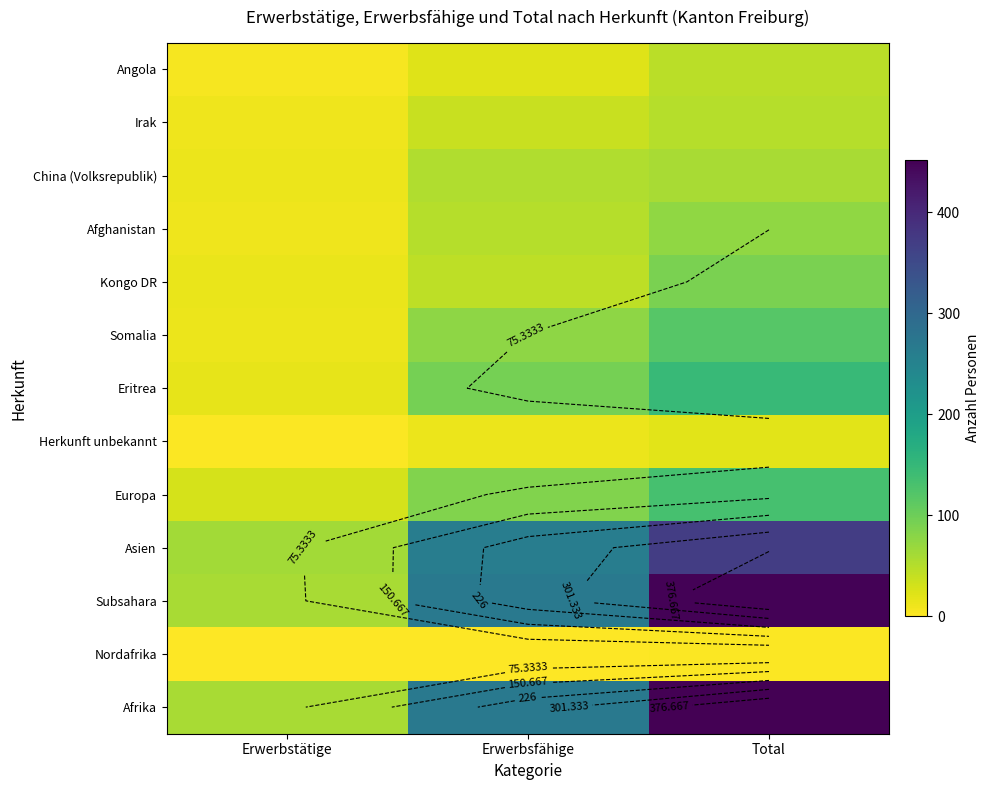

At which label does Angola reach its minimum?

Erwerbstätige